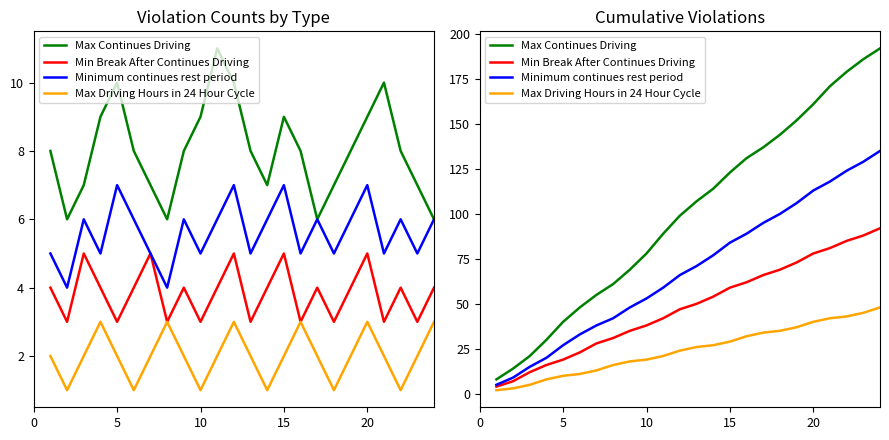

Does the chart have visible grid lines?

No